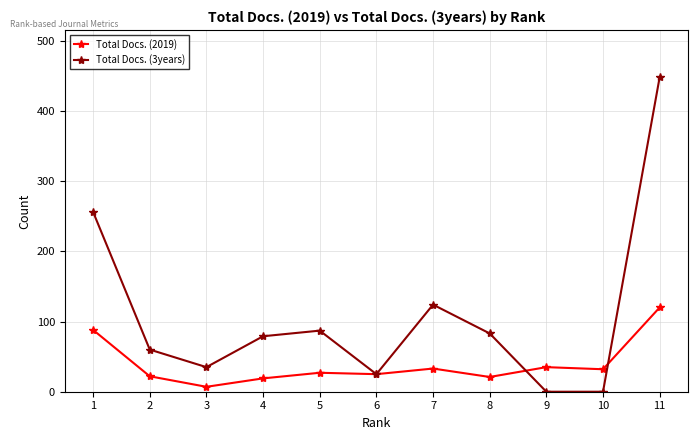

What is the highest value of the Total Docs. (2019) series?

120